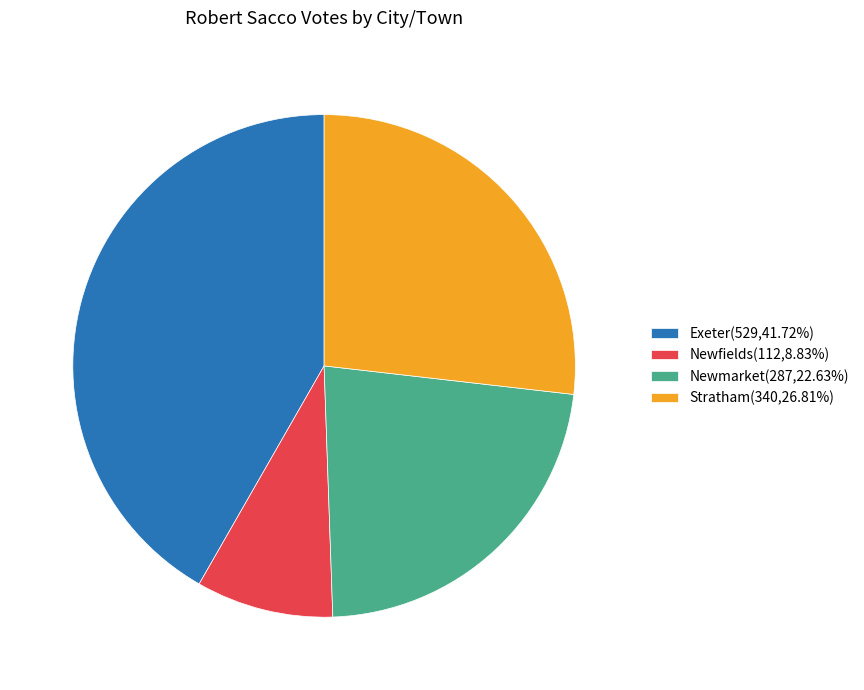

Approximately how many times larger is the value at Exeter(529,41.72%) compared to Newmarket(287,22.63%)?

1.8